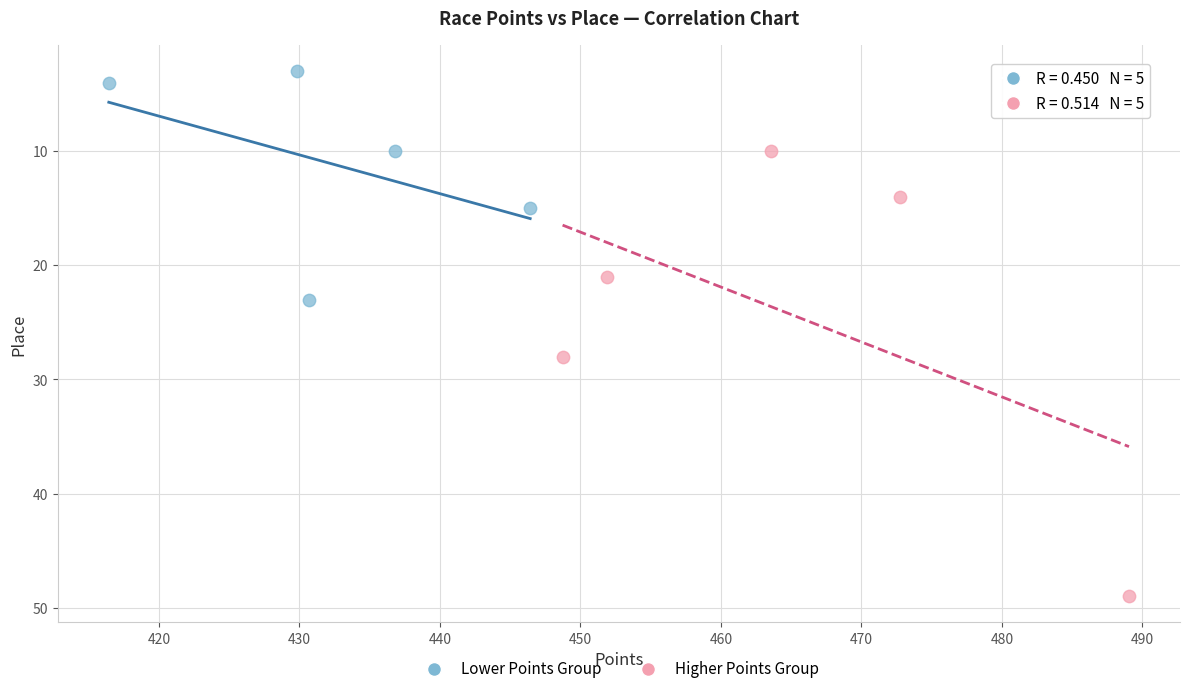

Which series has the largest Y range (max minus min)?

Higher Points Group